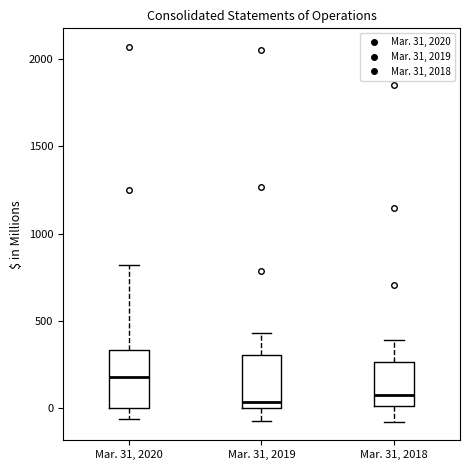

Which box has the highest median line?

Mar. 31, 2020